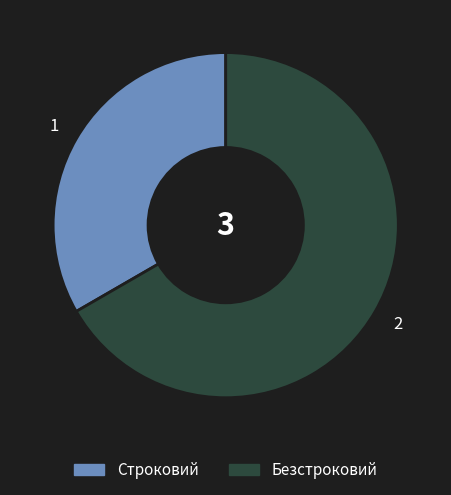

True or false: Строковий accounts for 33% of the total.

True